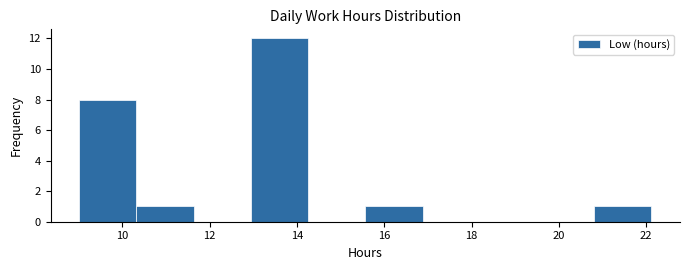

Over which range of the x-axis is the bar tallest?

13.0 to 14.2